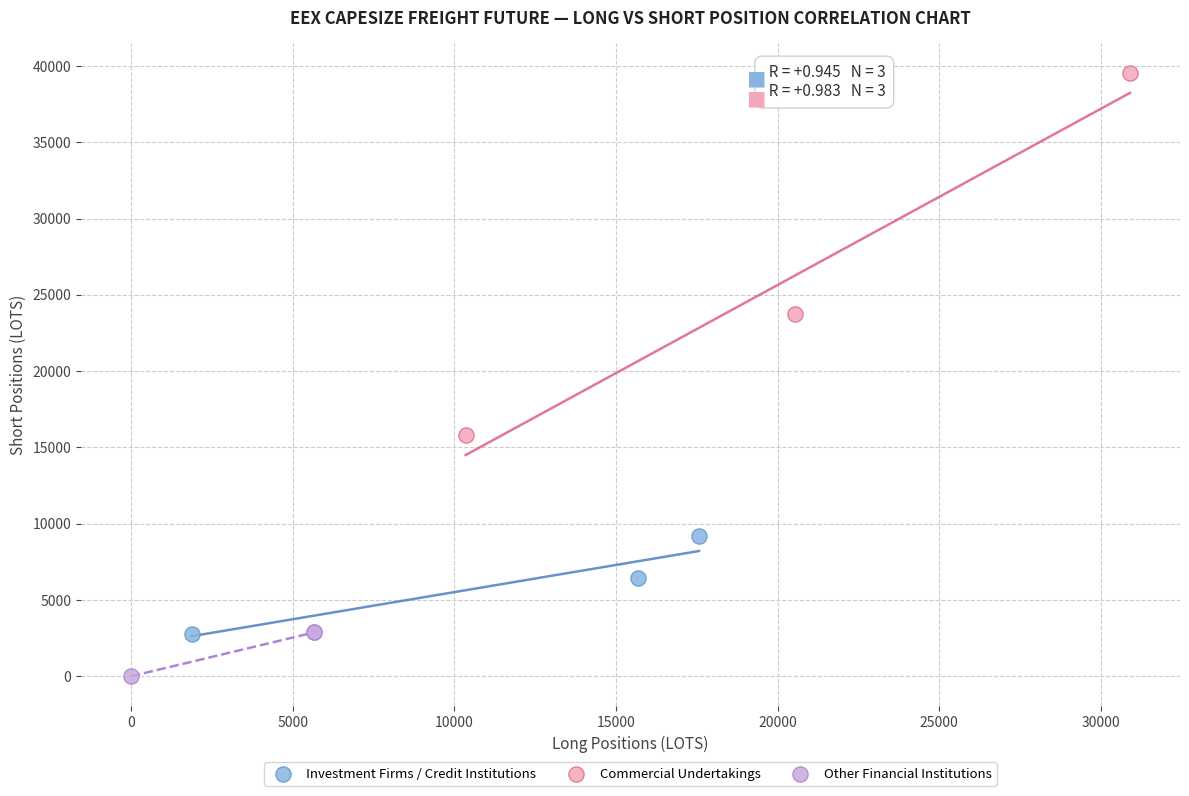

What are all the series names shown in the legend?

Investment Firms / Credit Institutions, Commercial Undertakings, Other Financial Institutions